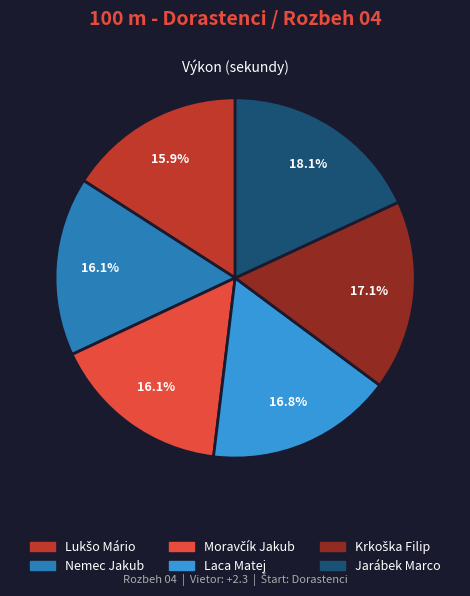

To the nearest percent, what portion does Jarábek Marco represent?

18%